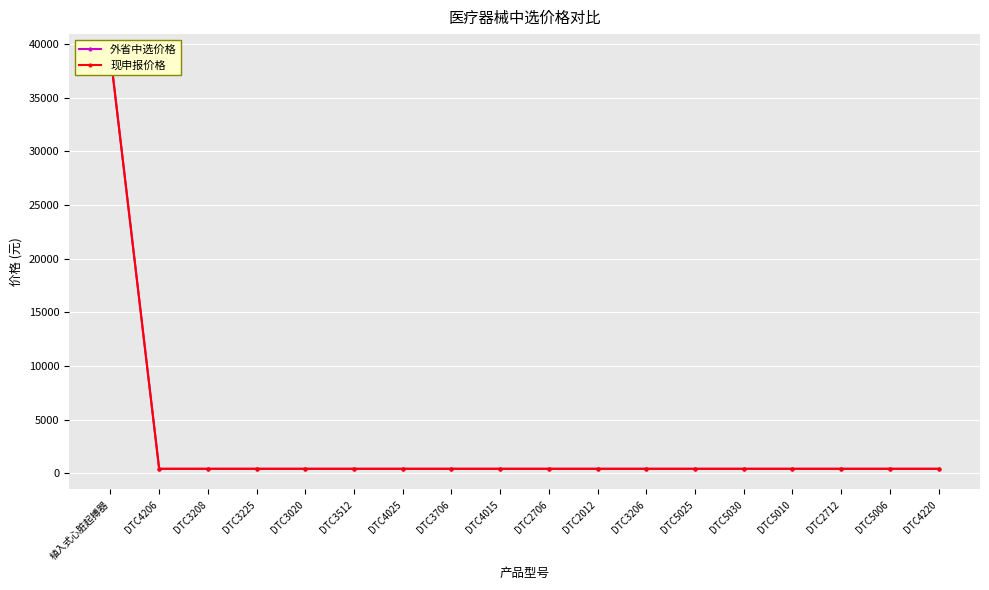

How many lines are shown in the chart?

2